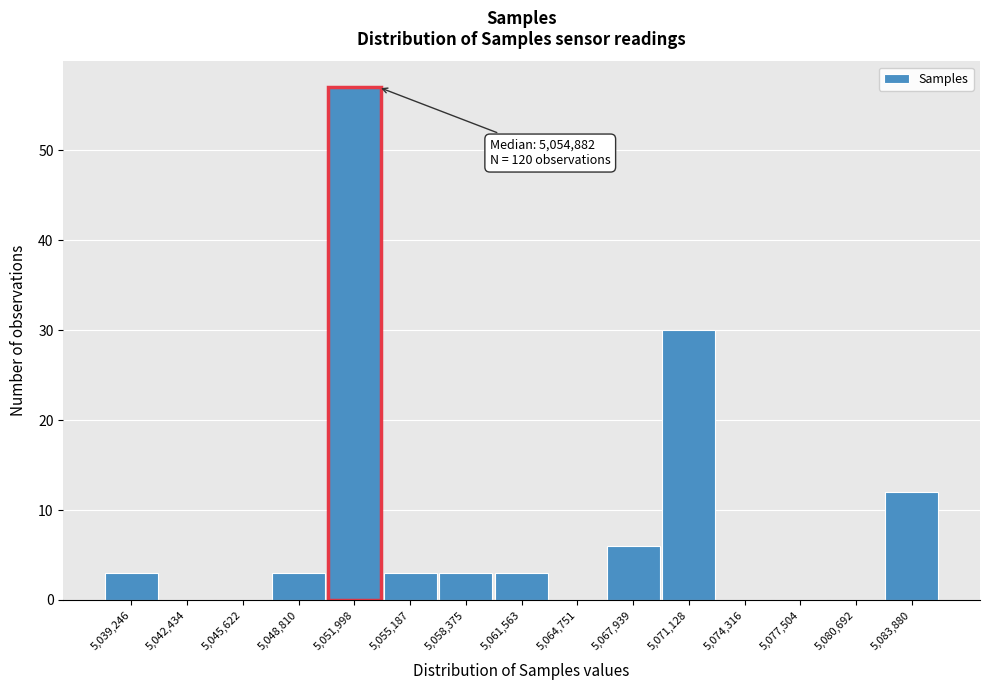

Reading left to right, extract all data points from this chart.

5,039,246=3	5,042,434=0	5,045,622=0	5,048,810=3	5,051,998=57	5,055,187=3	5,058,375=3	5,061,563=3	5,064,751=0	5,067,939=6	5,071,128=30	5,074,316=0	5,077,504=0	5,080,692=0	5,083,880=12